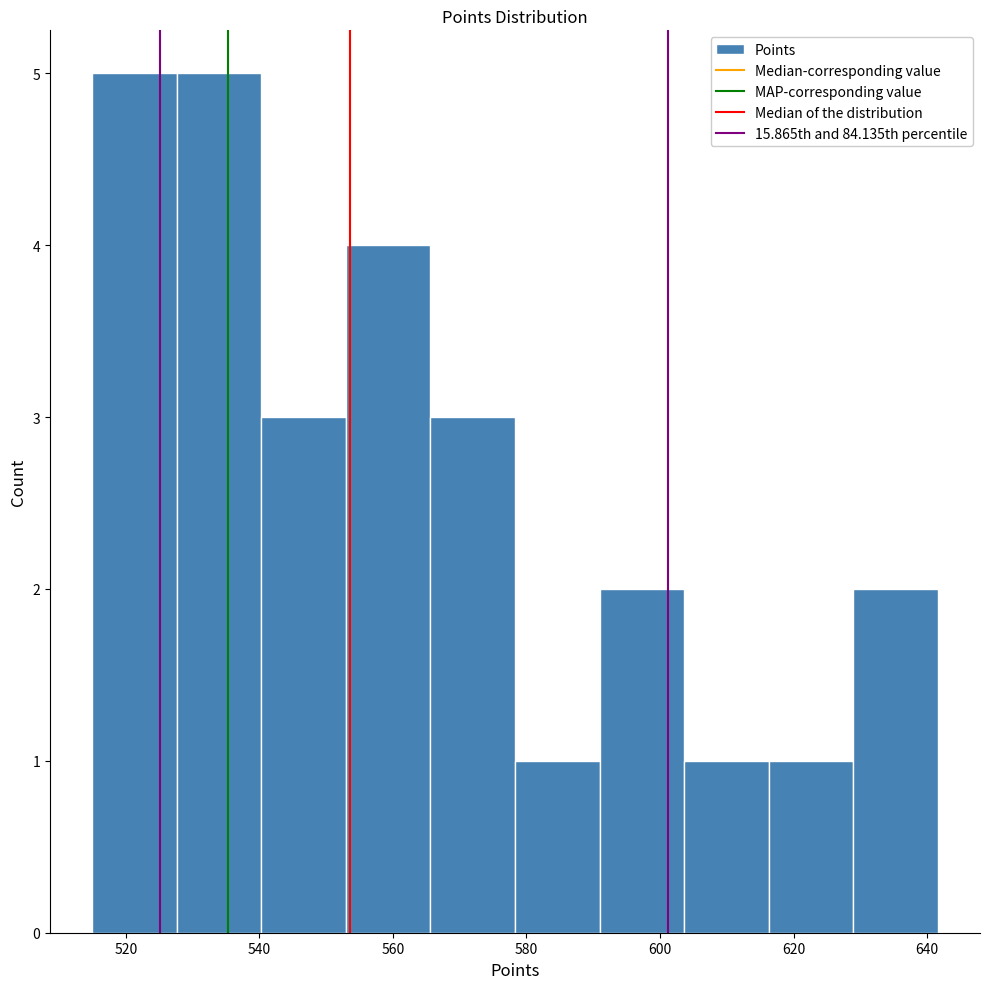

Reading left to right, transcribe this chart: for each bar, give the range it covers on the x-axis and its height. Neither the bar edges nor the heights are printed on the chart, so give them approximately, as read against the axes.

514 to 528: 5
528 to 540: 5
540 to 552: 3
552 to 566: 4
566 to 578: 3
578 to 590: 1
590 to 604: 2
604 to 616: 1
616 to 628: 1
628 to 642: 2